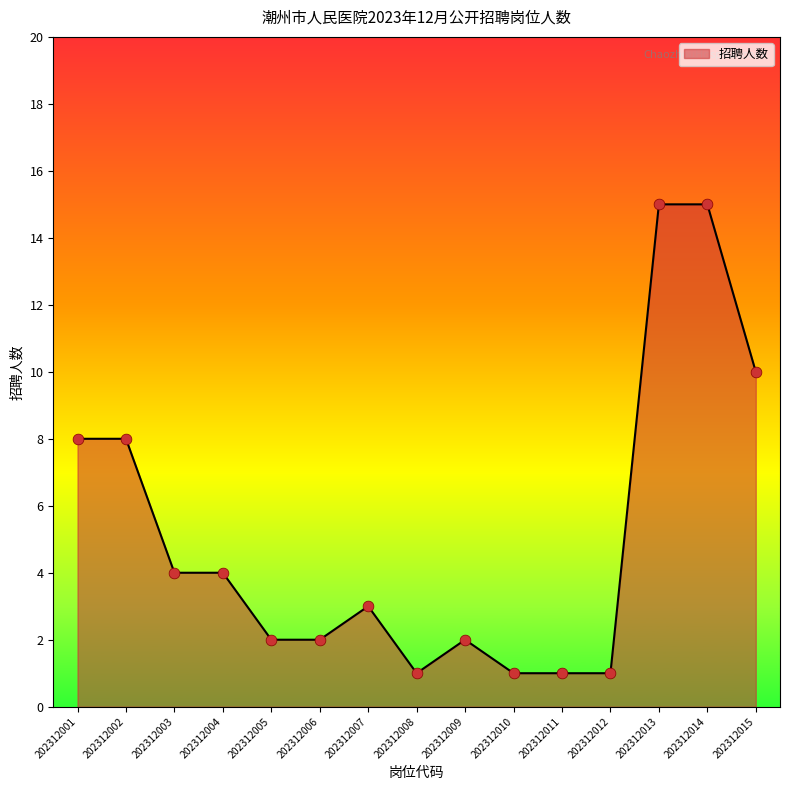

Approximately how many times larger is the value at 202312010 compared to 202312011?

1.0